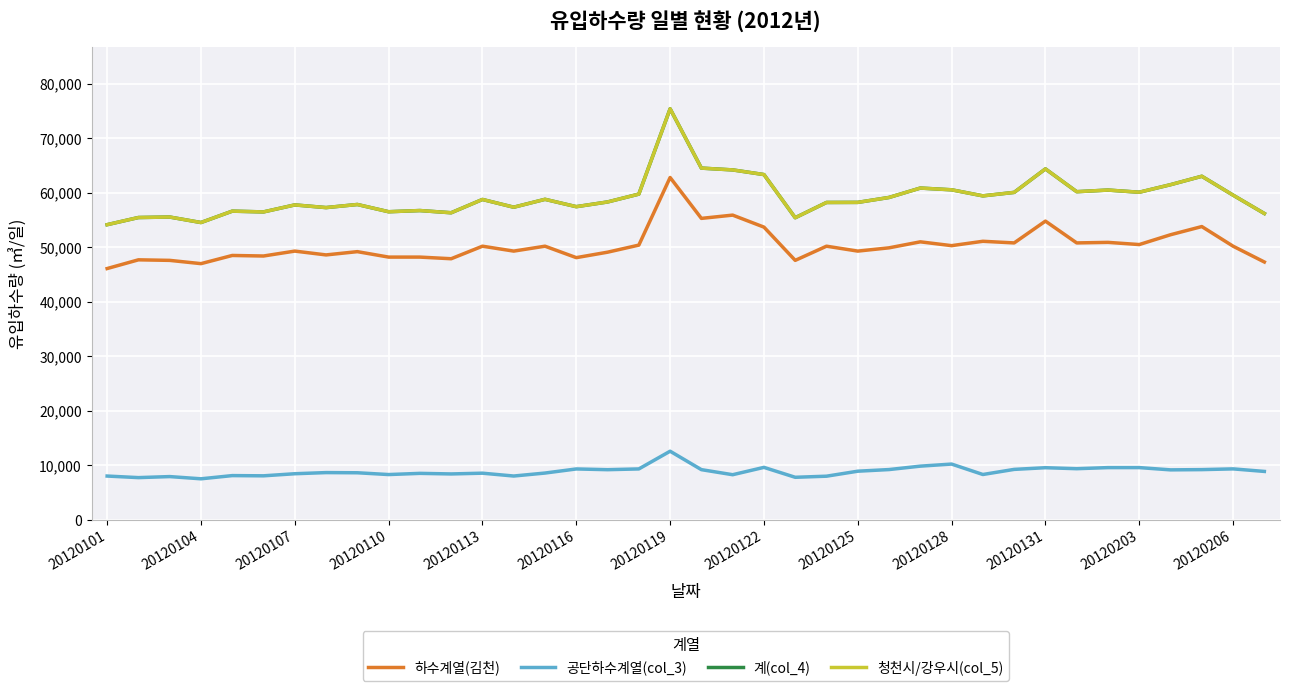

How many lines are shown in the chart?

4